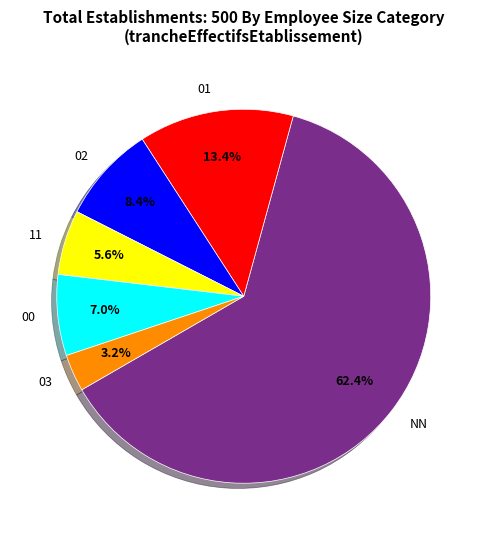

Is the sum of 00 and 03 greater than half?

No